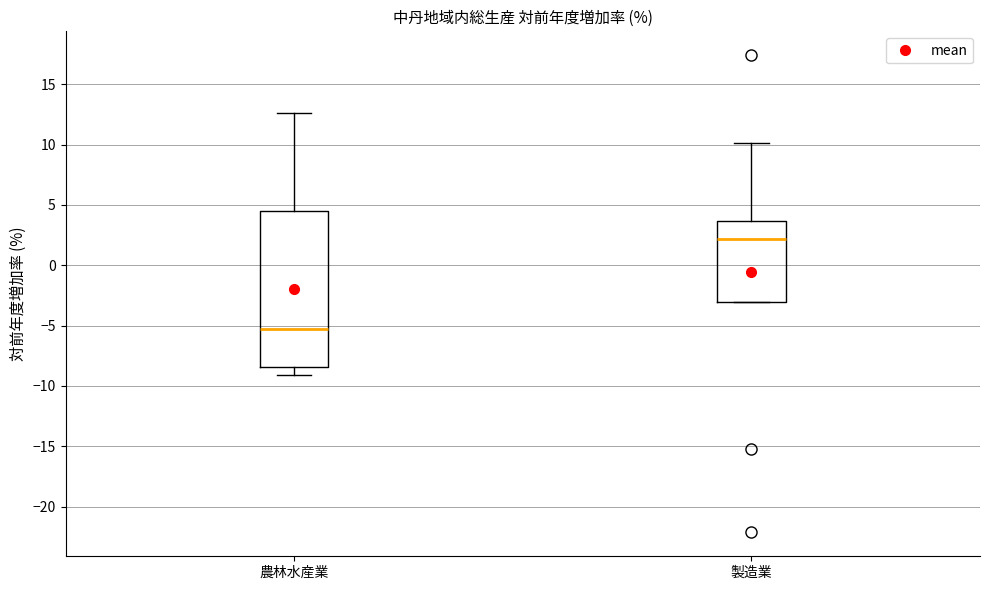

Reading left to right, transcribe this box plot: for each box, give where its median line is, the range the box spans, and where its two whiskers end, as read against the y-axis. The values are not printed on the chart, so give them approximately, as read against the axis.

農林水産業: median -5.5, box -8.5 to 4.5, whiskers -9.0 to 12.5
製造業: median 2.0, box -3.0 to 3.5, whiskers -3.0 to 10.0